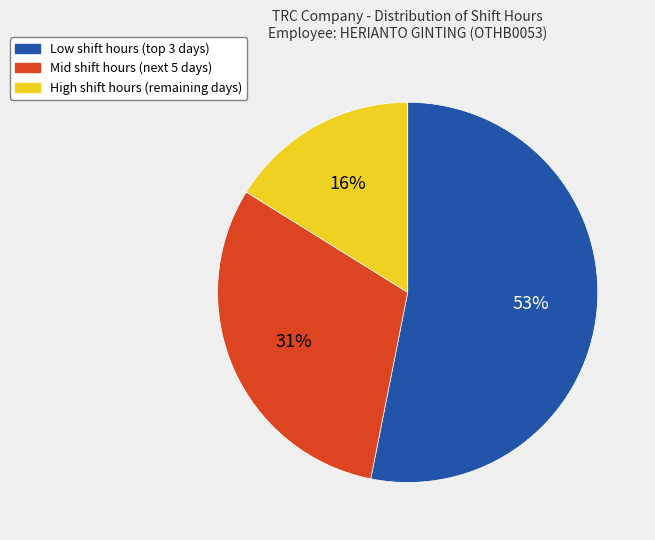

Is there a majority slice in this chart?

Yes